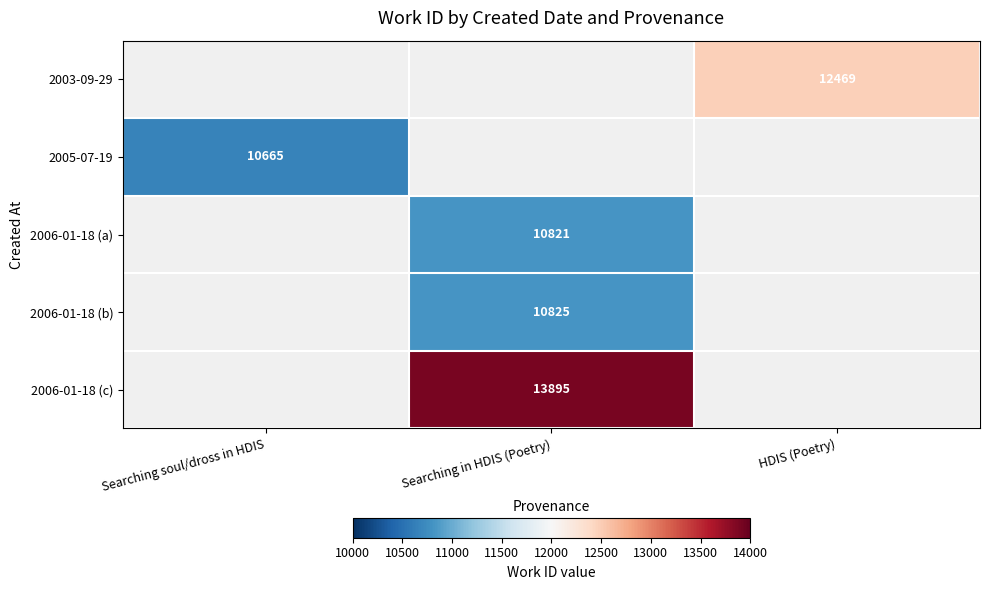

What is the greatest value displayed?

13895.0